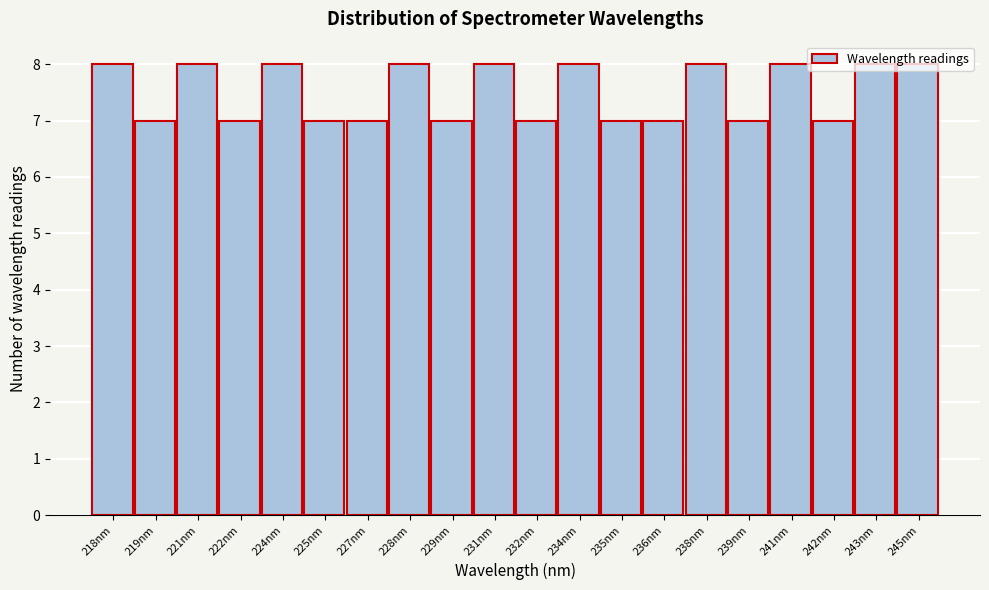

Approximately how many times larger is the value at 235nm compared to 228nm?

0.9